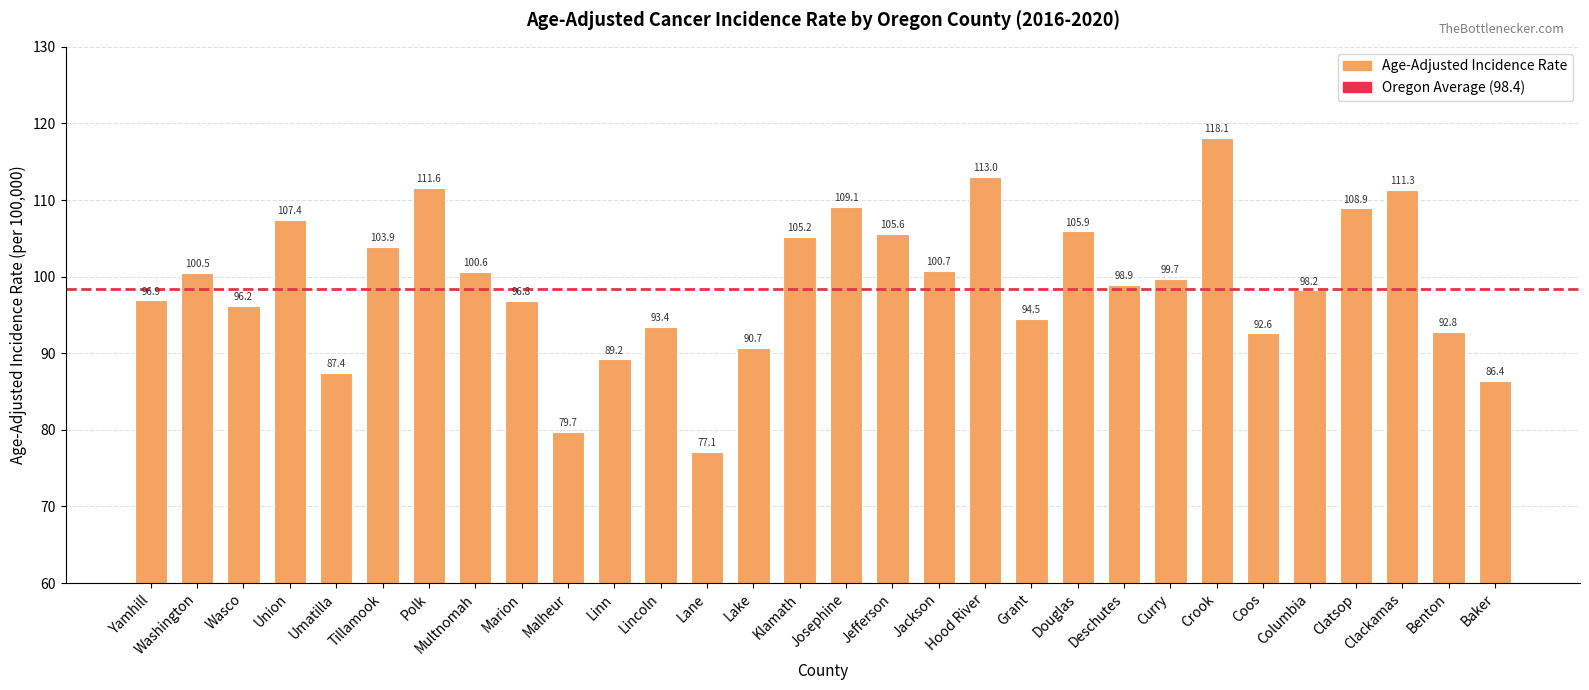

What is the approximate value at Josephine?

109.1